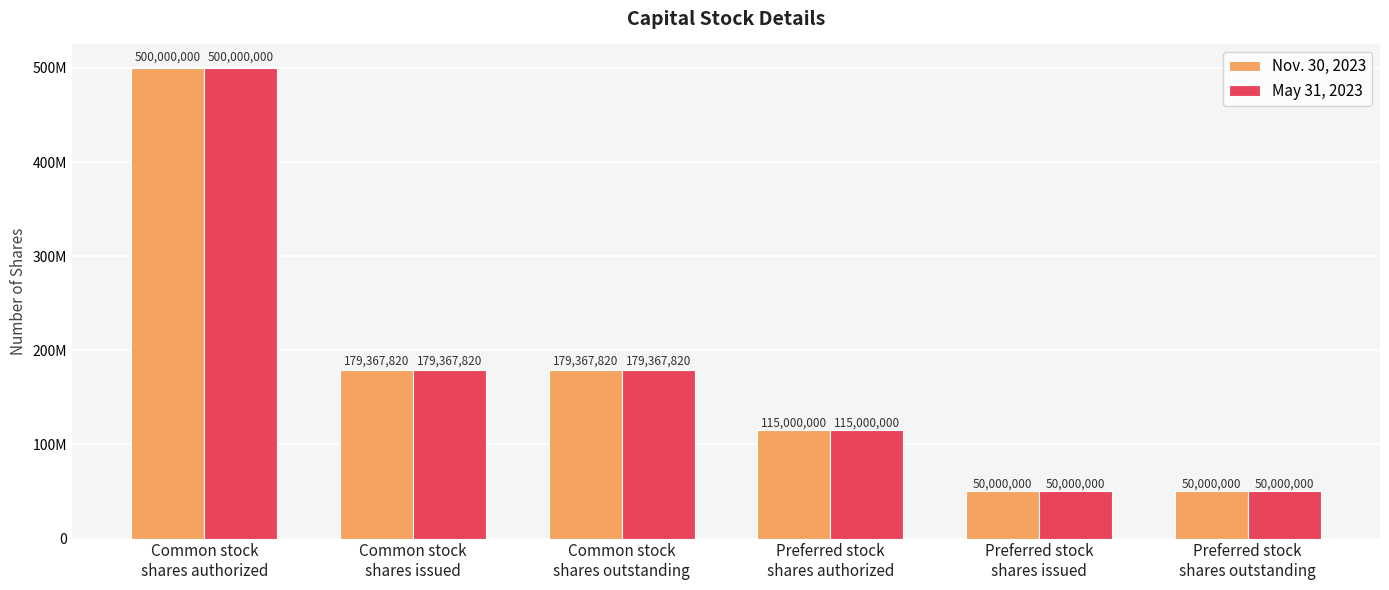

What is the greatest value displayed?

500000000